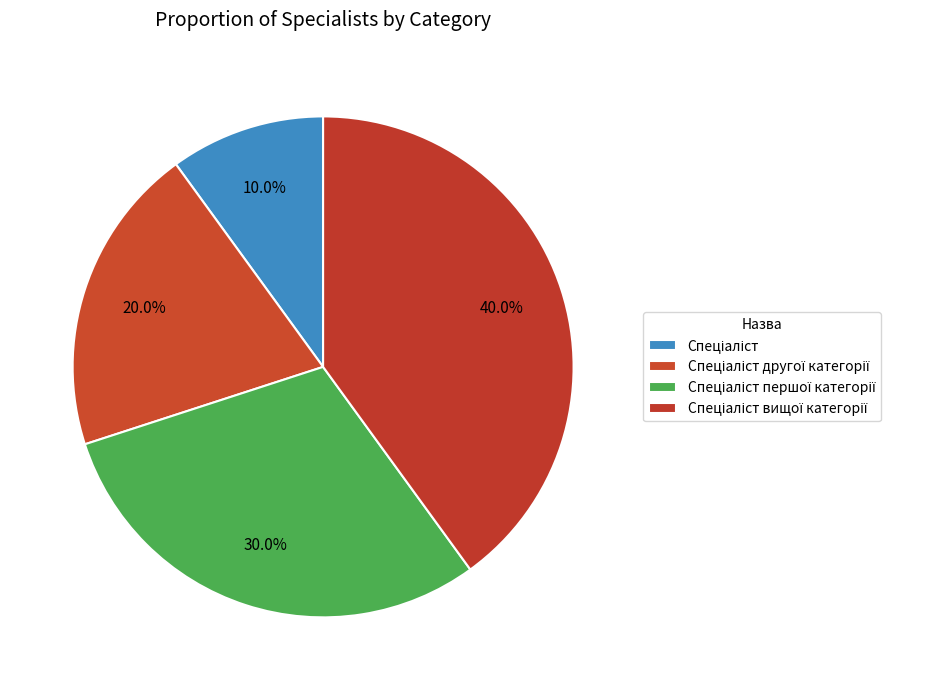

How many slices are in this pie chart?

4